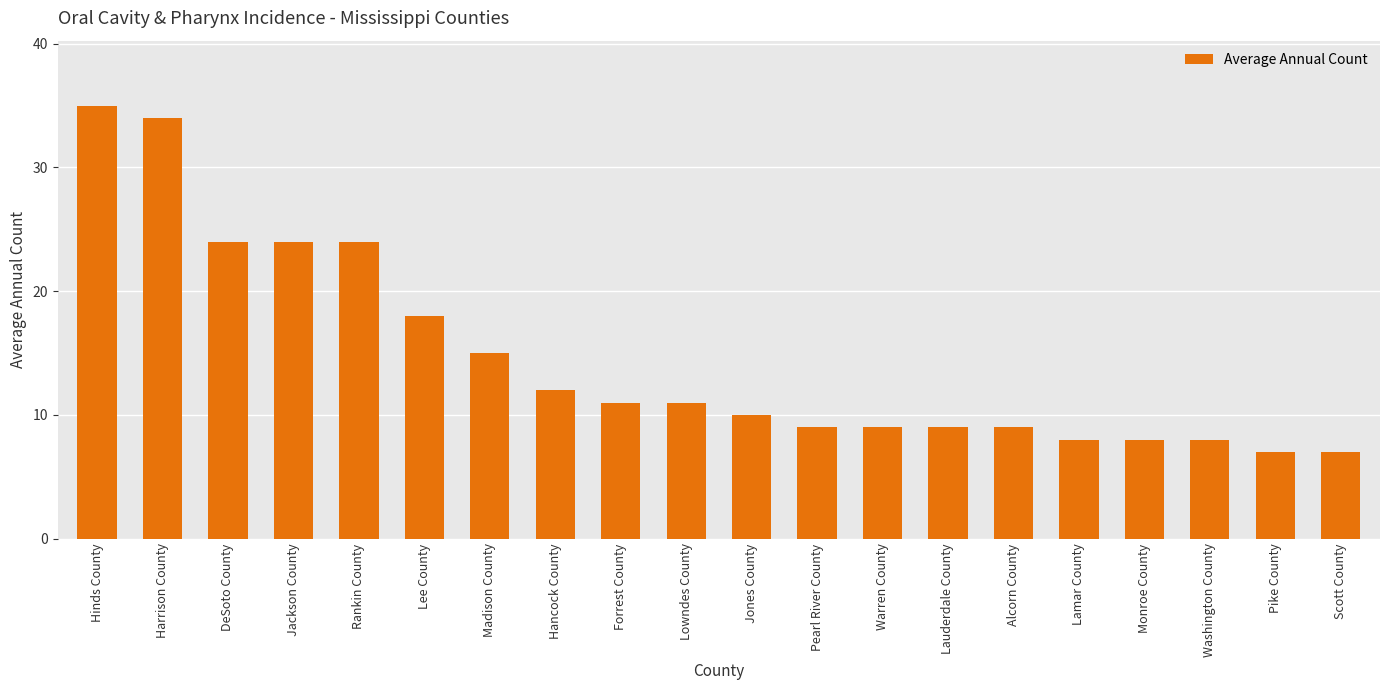

What is the difference between the maximum and minimum values?

28